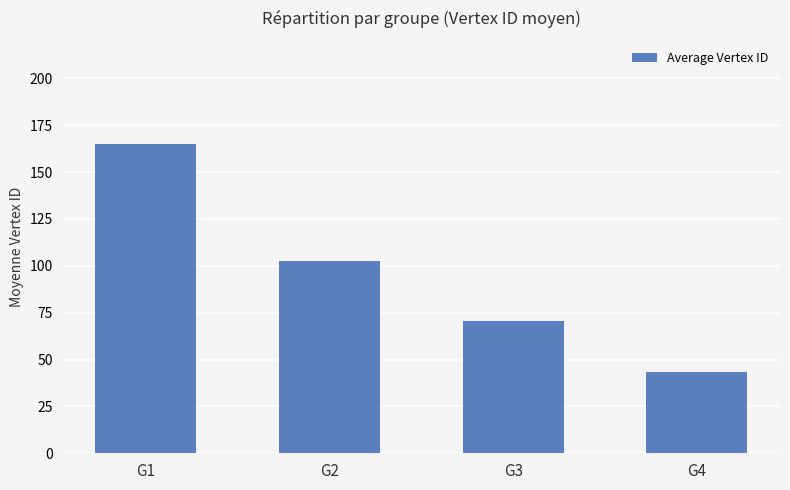

The value at G1 is 164.7. True or false?

True